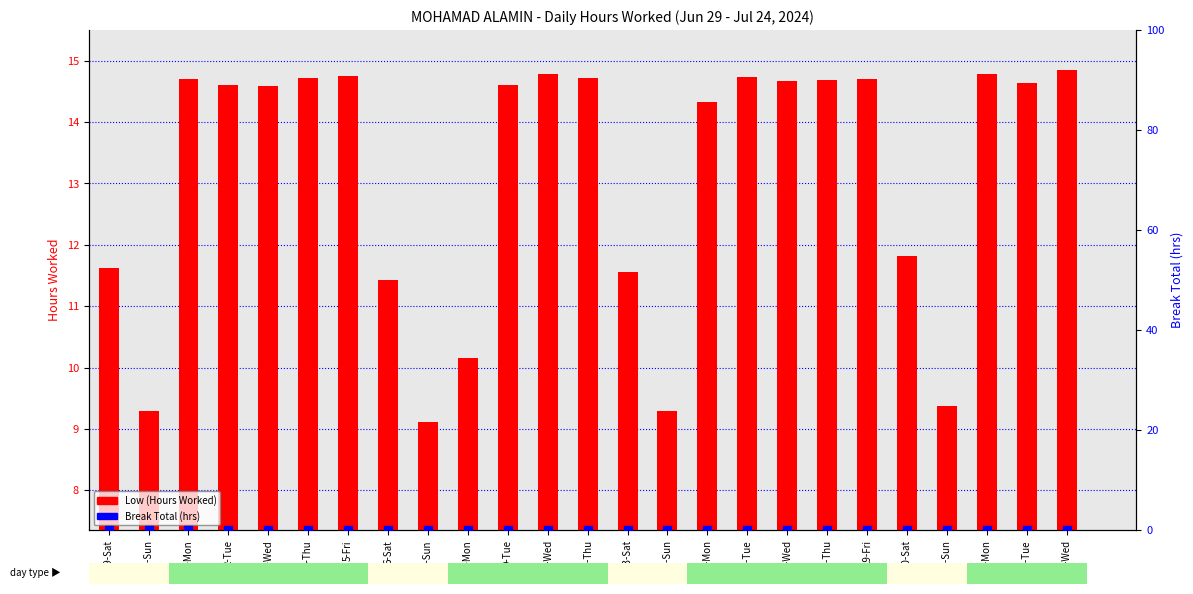

Which series contains the lowest Y value?

Break Total